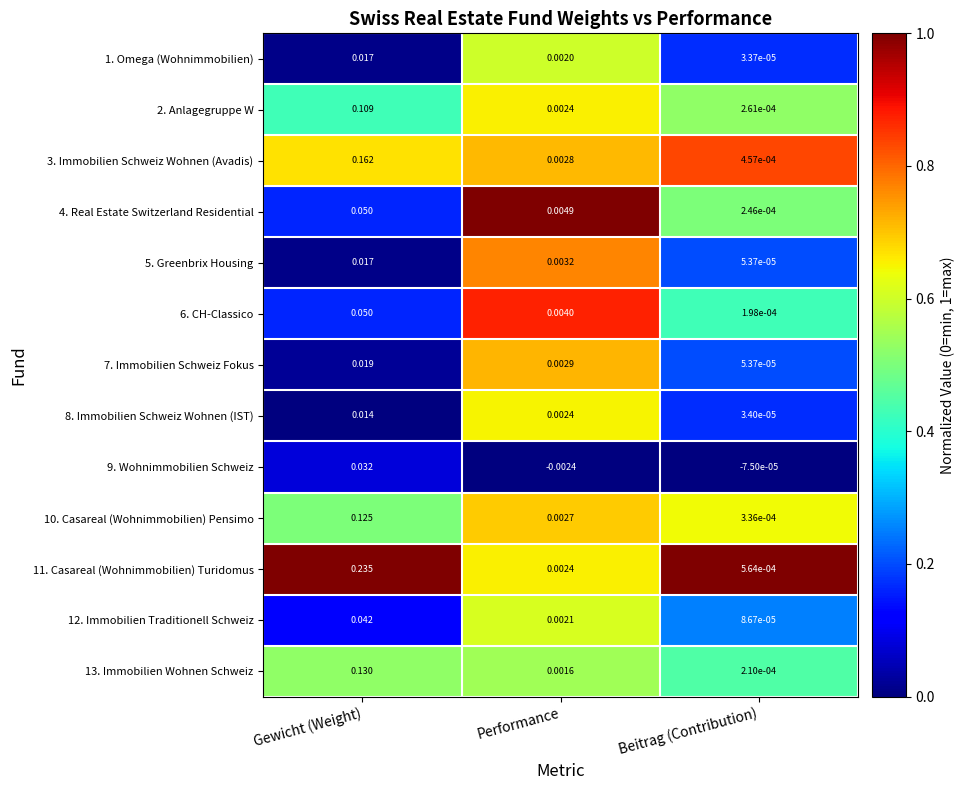

Which category has the highest value in the 13. Immobilien Wohnen Schweiz series?

Gewicht (Weight)